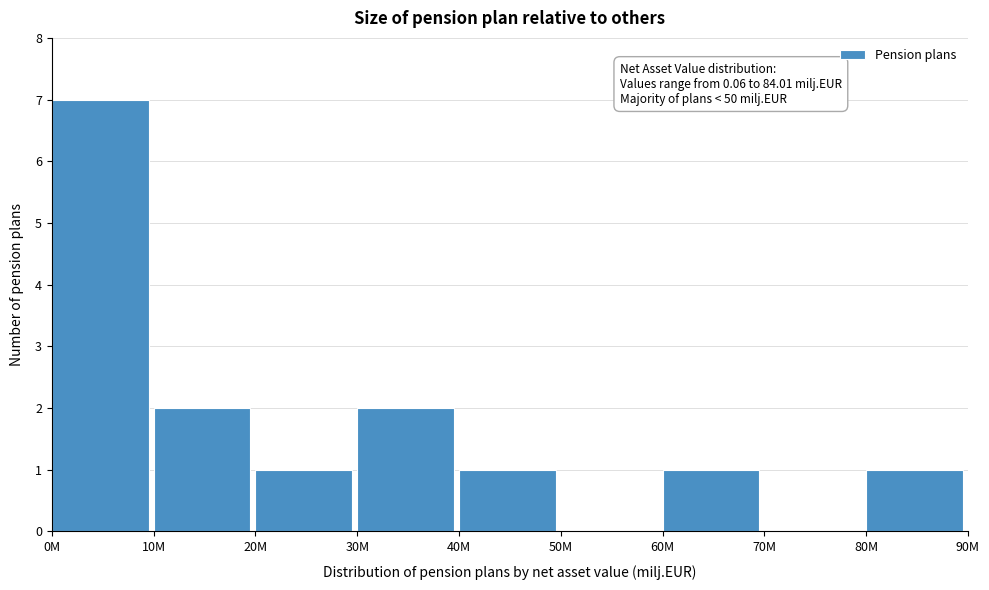

Reading left to right, transcribe all the data shown in this chart.

0M=7	10M=2	20M=1	30M=2	40M=1	50M=0	60M=1	70M=0	80M=1